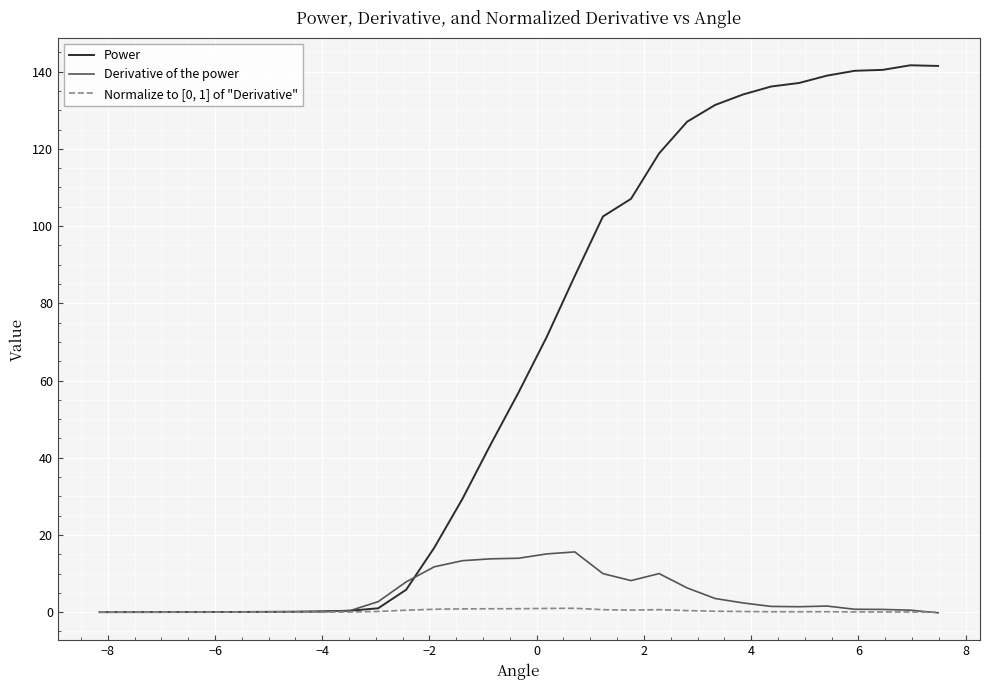

What is the greatest value displayed?

141.7